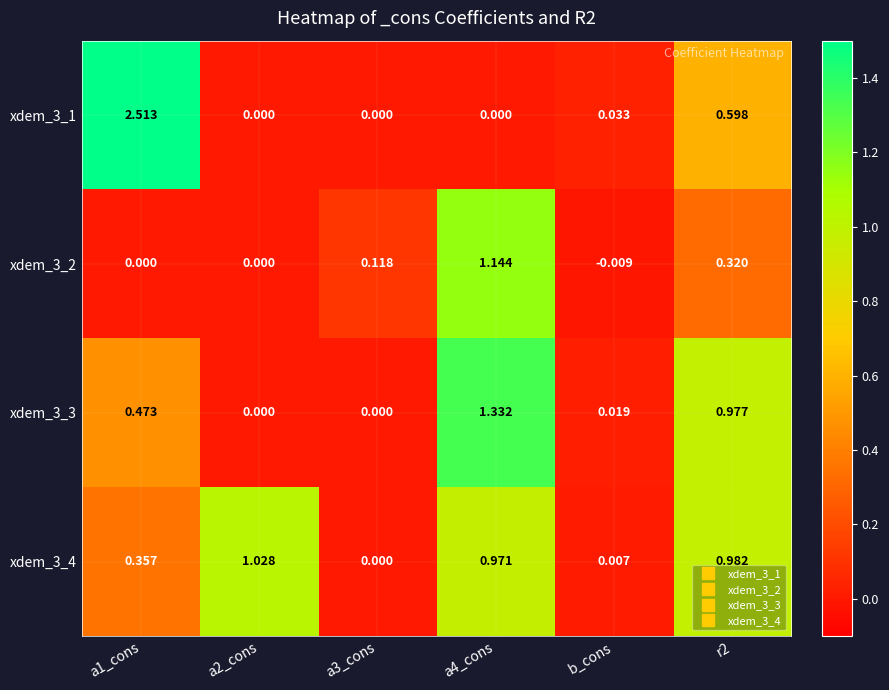

How many values in xdem_3_2 are below zero?

1